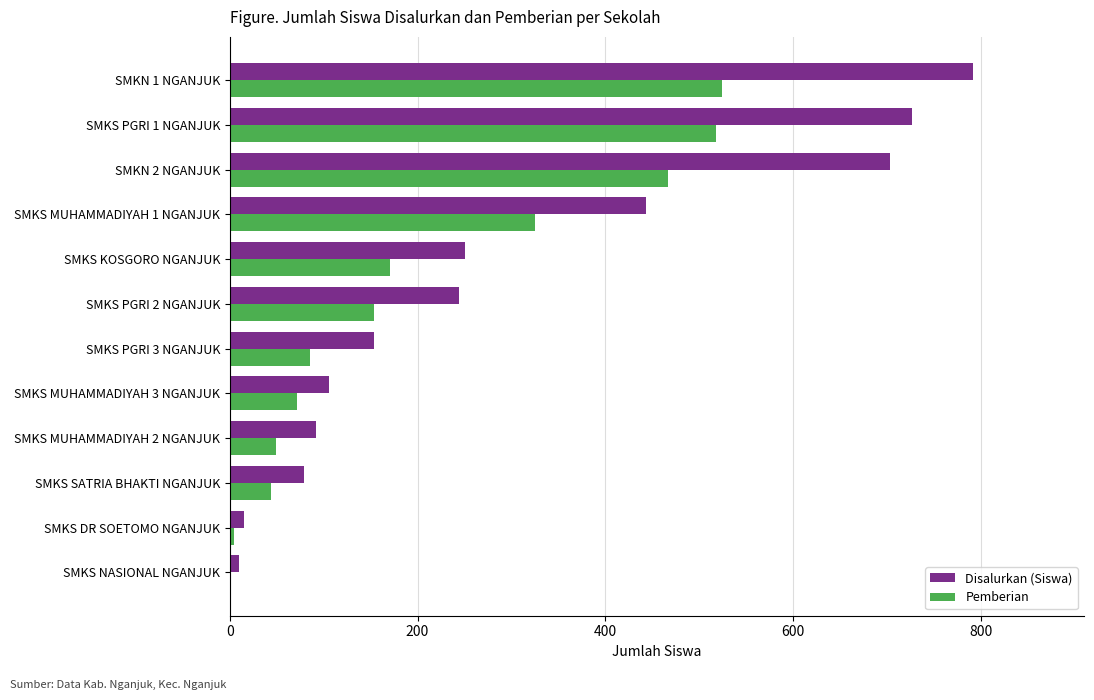

Which series has the largest range (max minus min)?

Disalurkan (Siswa)